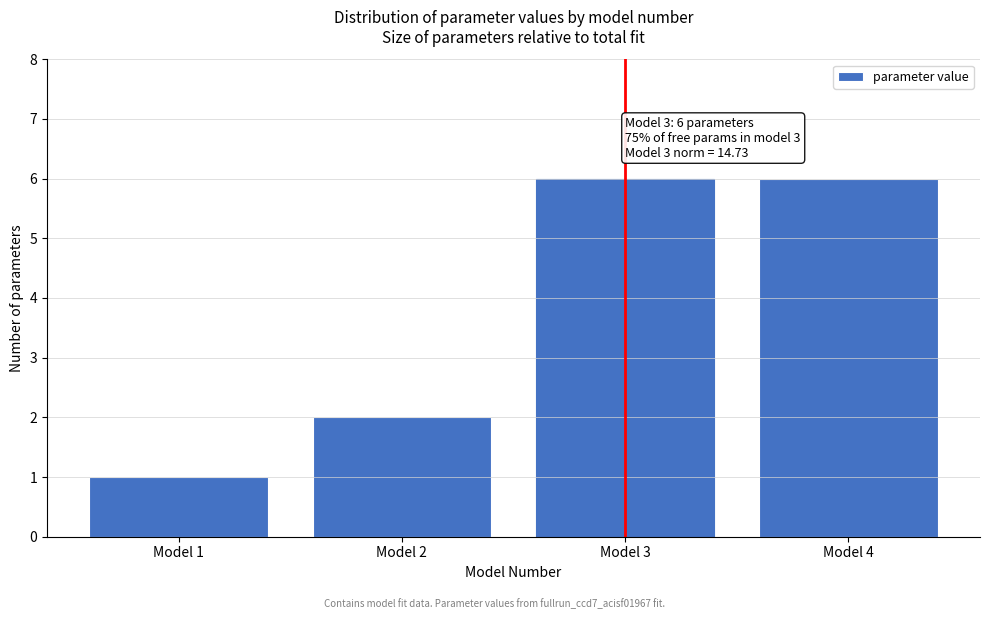

Reading left to right, transcribe all the data shown in this chart.

Model 1=1	Model 2=2	Model 3=6	Model 4=6